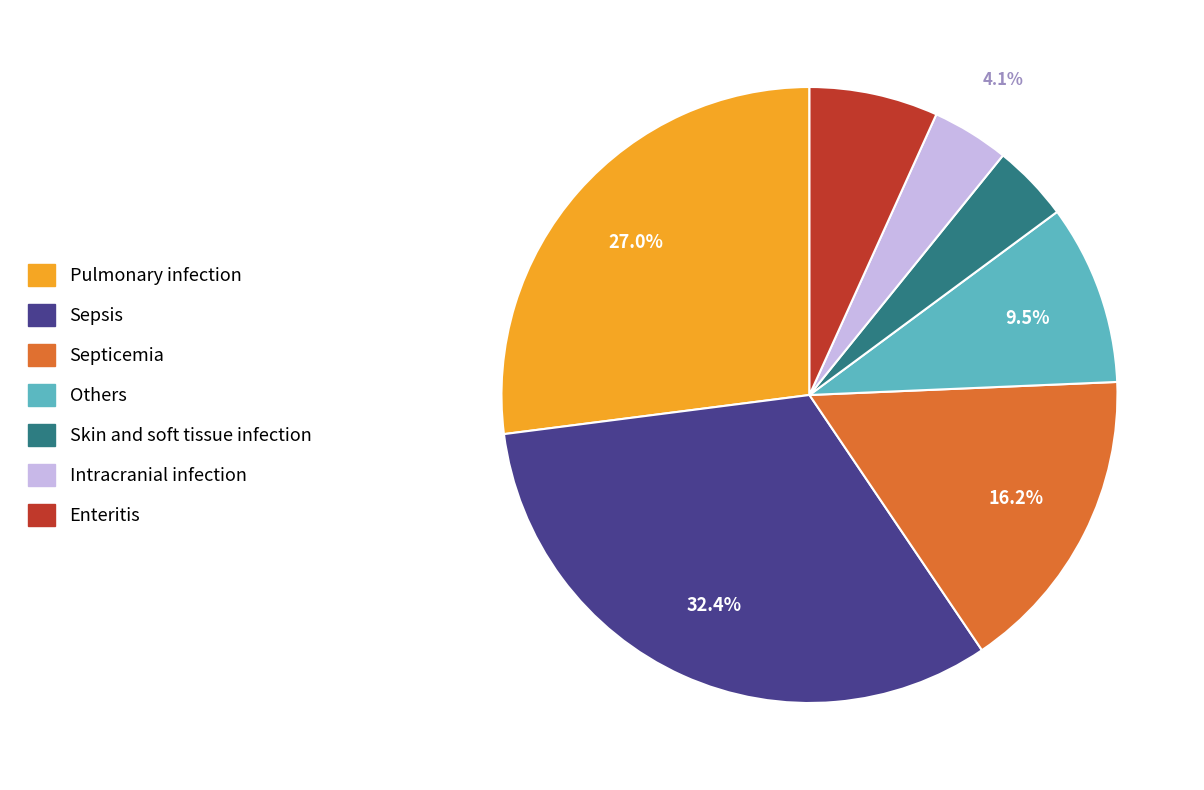

The Pulmonary infection slice represents 16% of the pie. True or false?

False